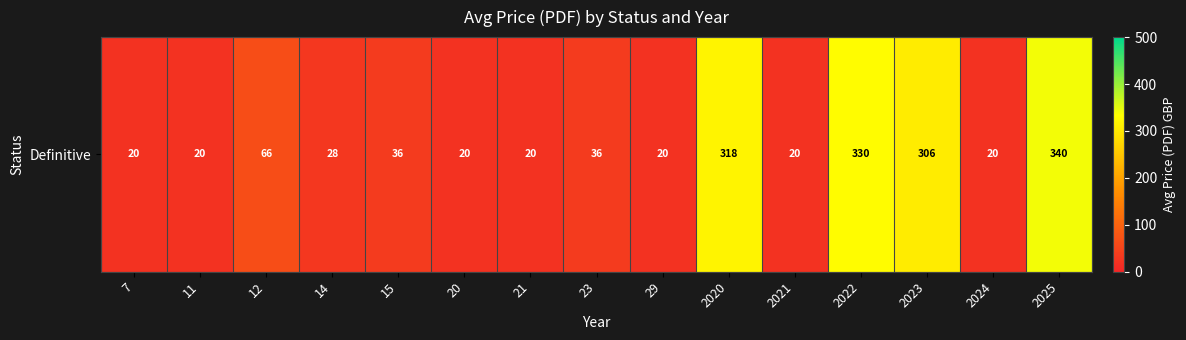

What is the difference between the second highest and second lowest values?

310